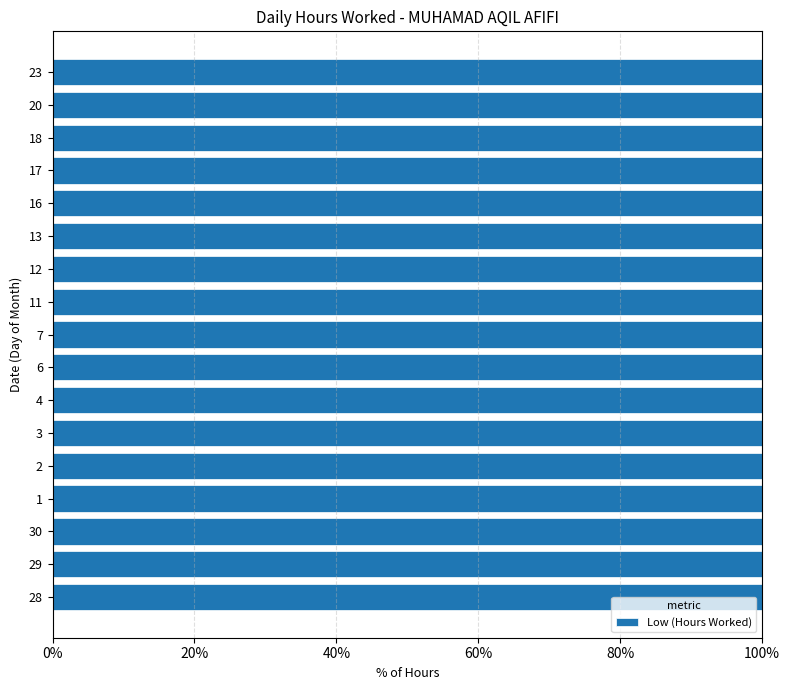

Rank the categories by value from lowest to highest.

13, 17, 1, 18, 11, 12, 29, 7, 2, 23, 16, 20, 30, 28, 6, 4, 3